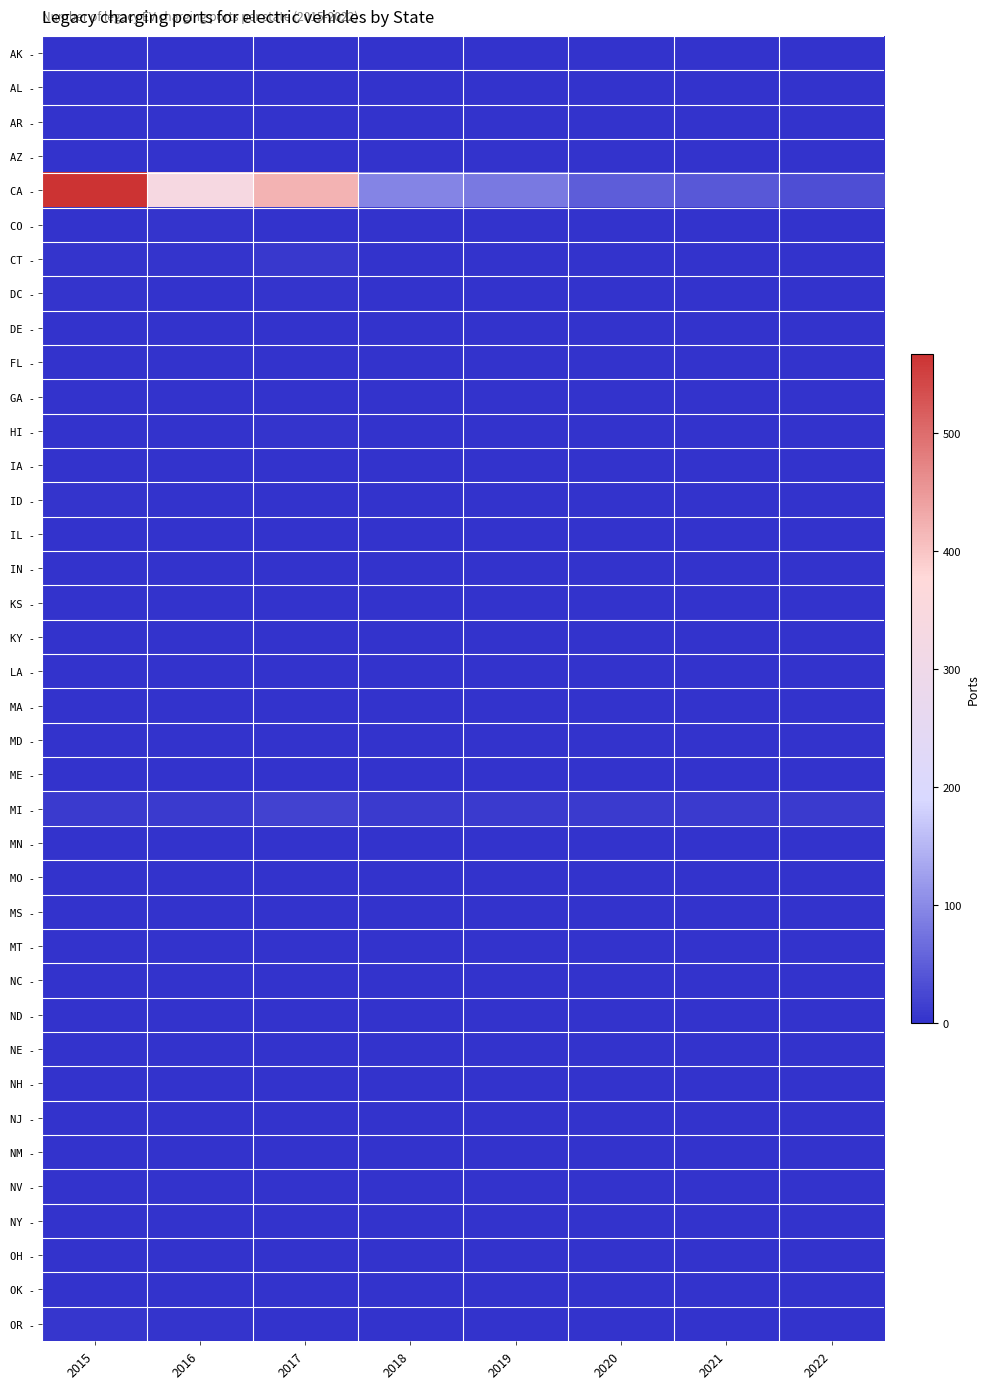

Which series has the largest total across all categories?

CA -